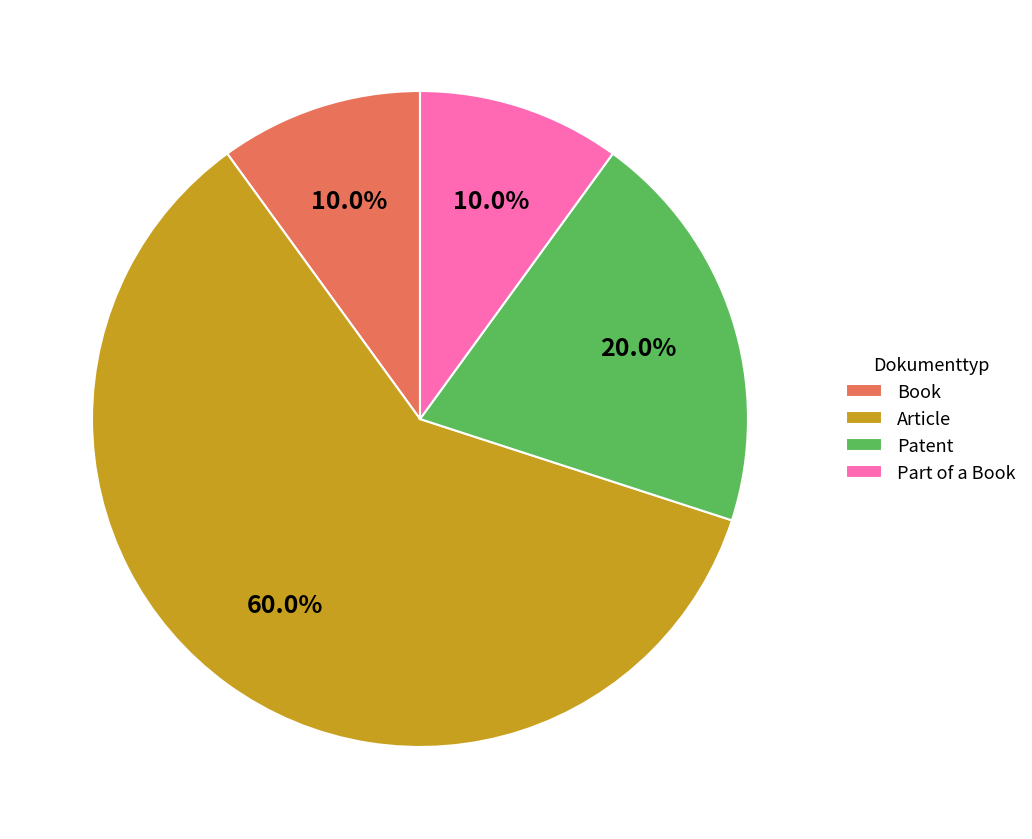

Which category has the biggest portion of the pie?

Article